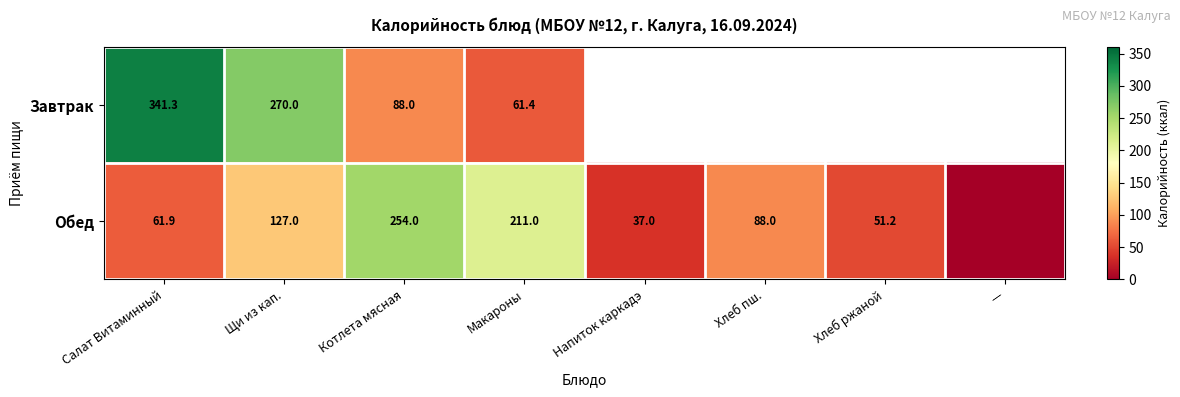

At Салат Витаминный, list the series in order from largest to smallest.

Завтрак, Обед